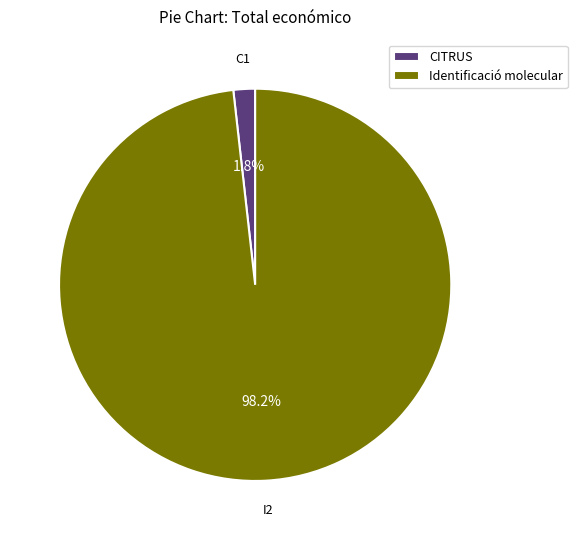

How many slices are in this pie chart?

2